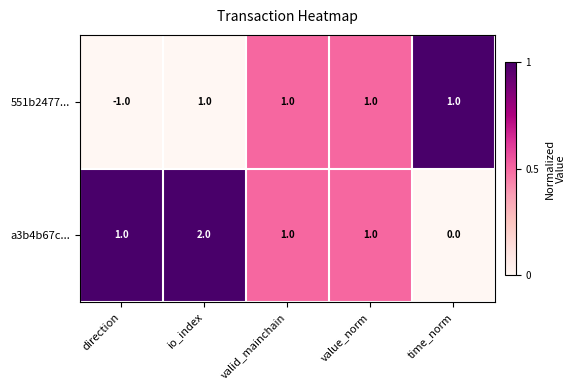

Which series has the largest total across all categories?

a3b4b67c...